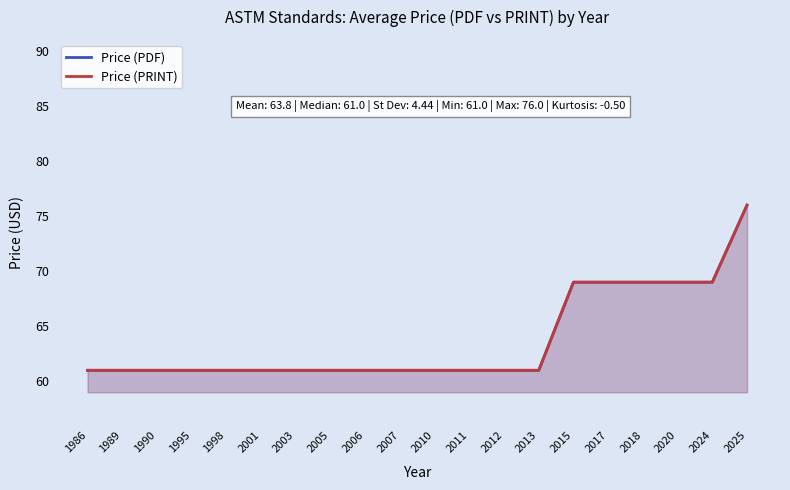

True or false: Price (PRINT) and Price (PDF) cross at least once.

False